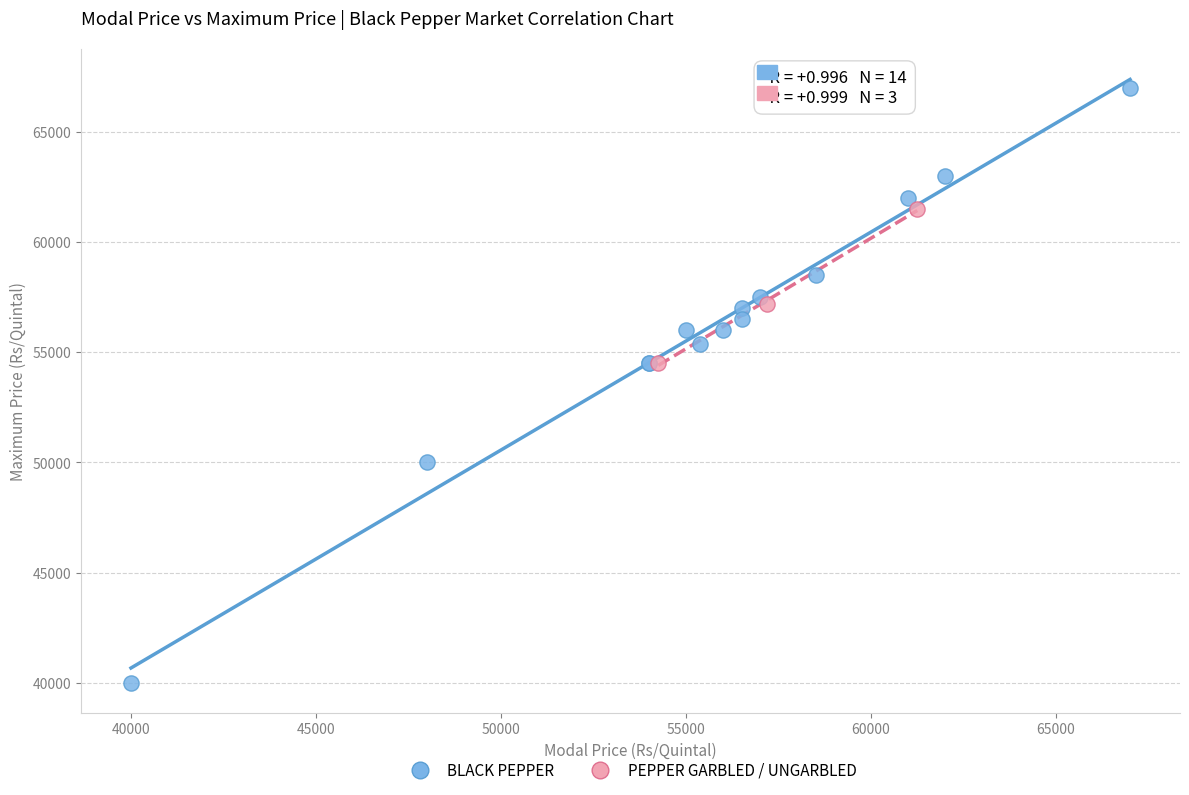

Which series reaches the minimum Y coordinate?

BLACK PEPPER